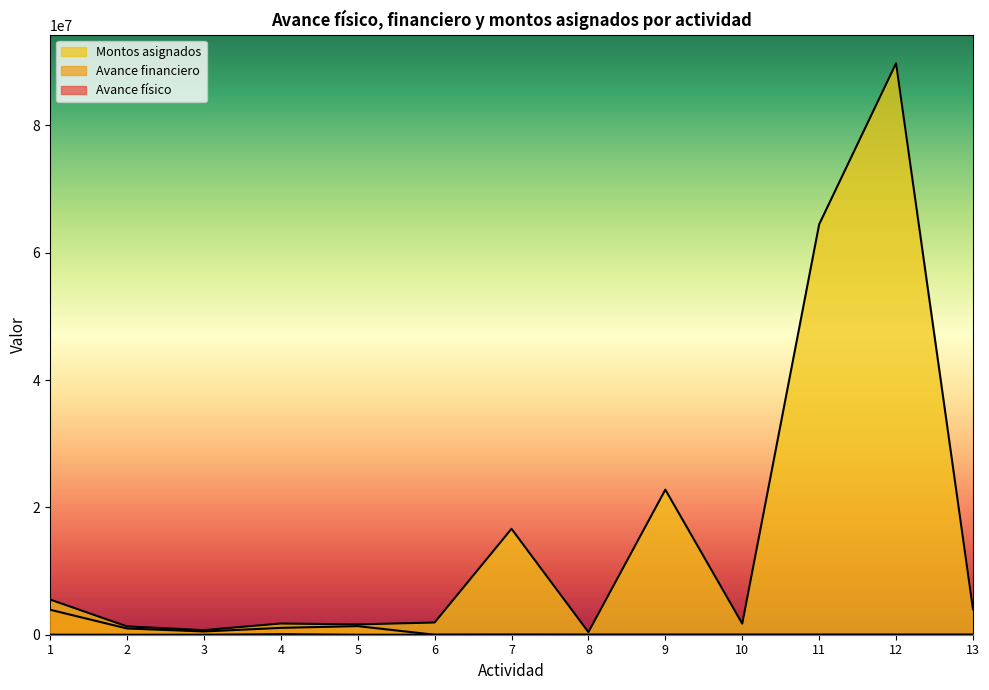

Where is the first local maximum for Avance físico?

4